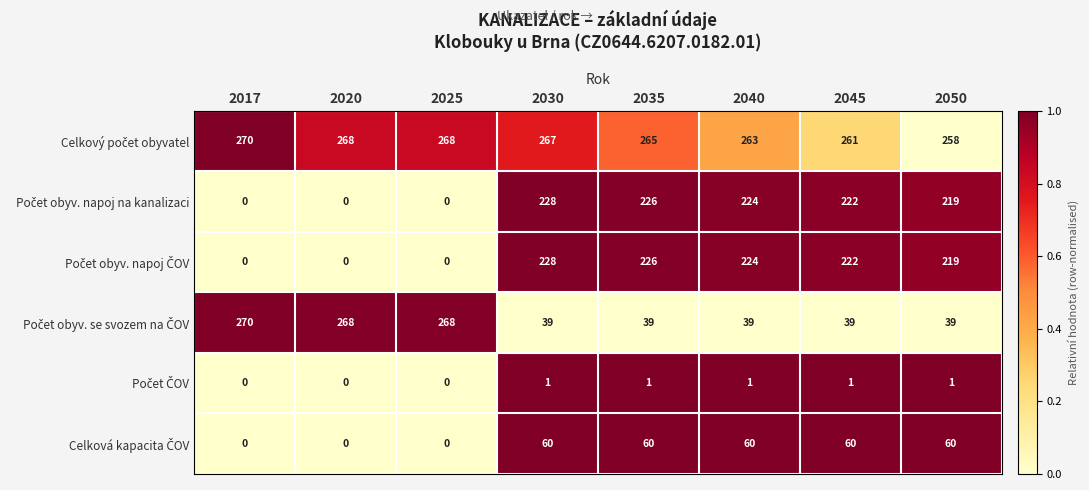

How many data points does each series have?

8